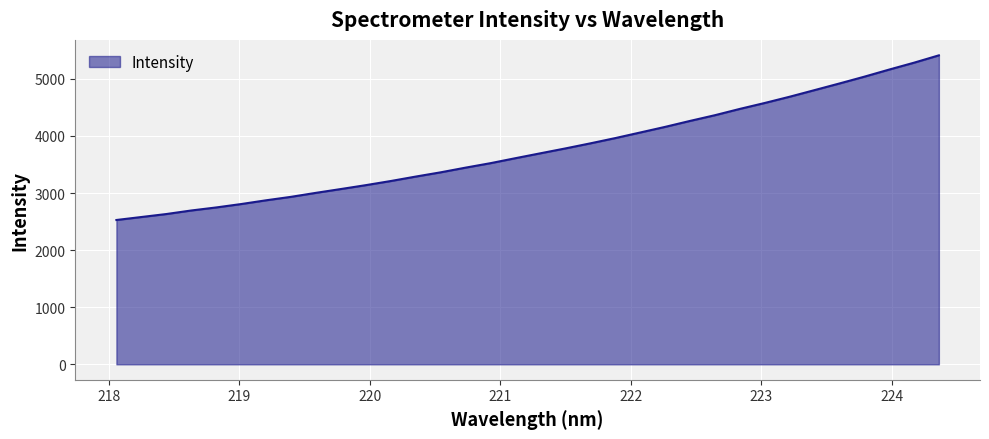

What is the difference between the maximum and minimum values?

2883.5